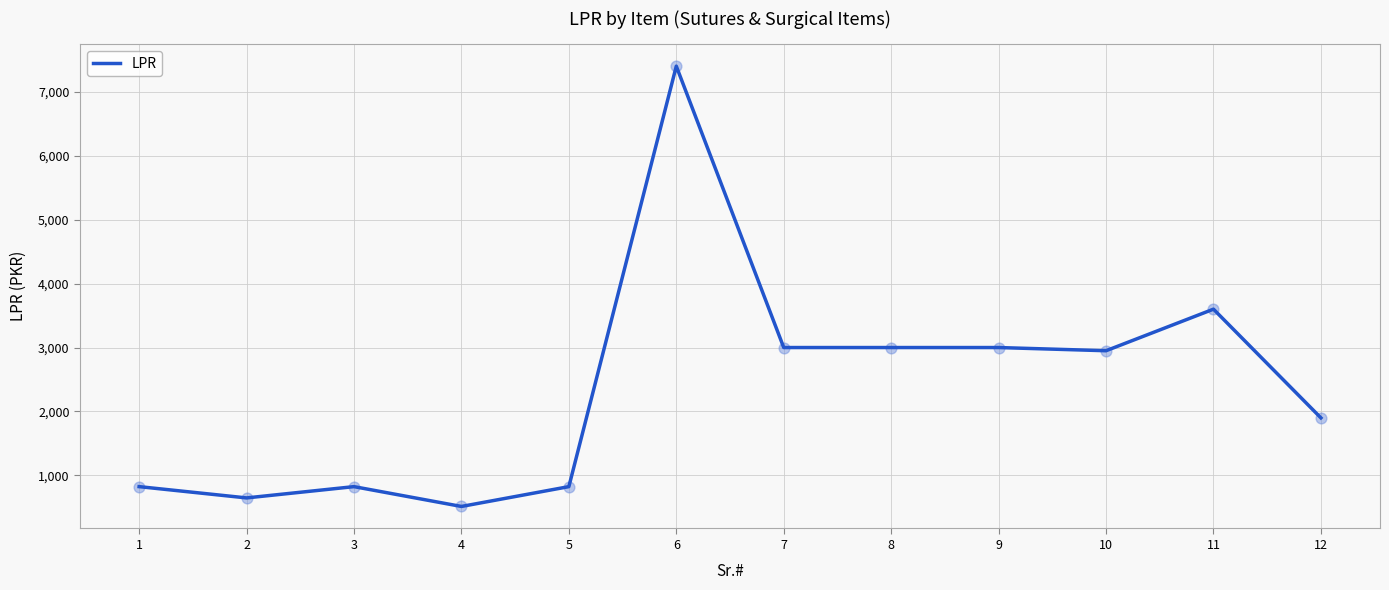

What is the change in value from 5 to 12?

+1075.0